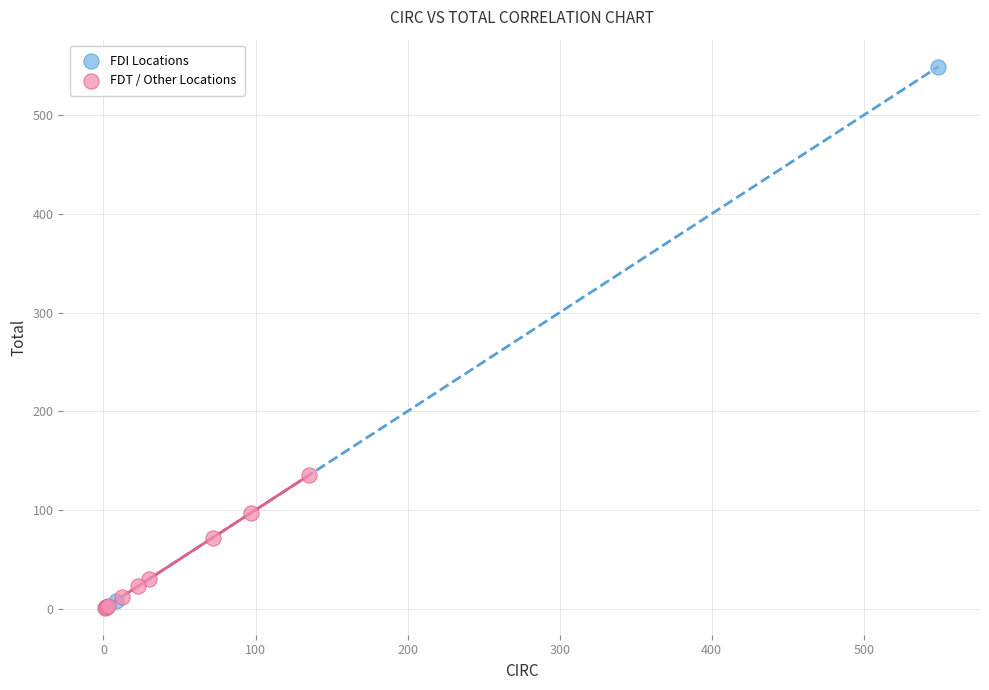

Which series has the largest Y range (max minus min)?

FDI Locations